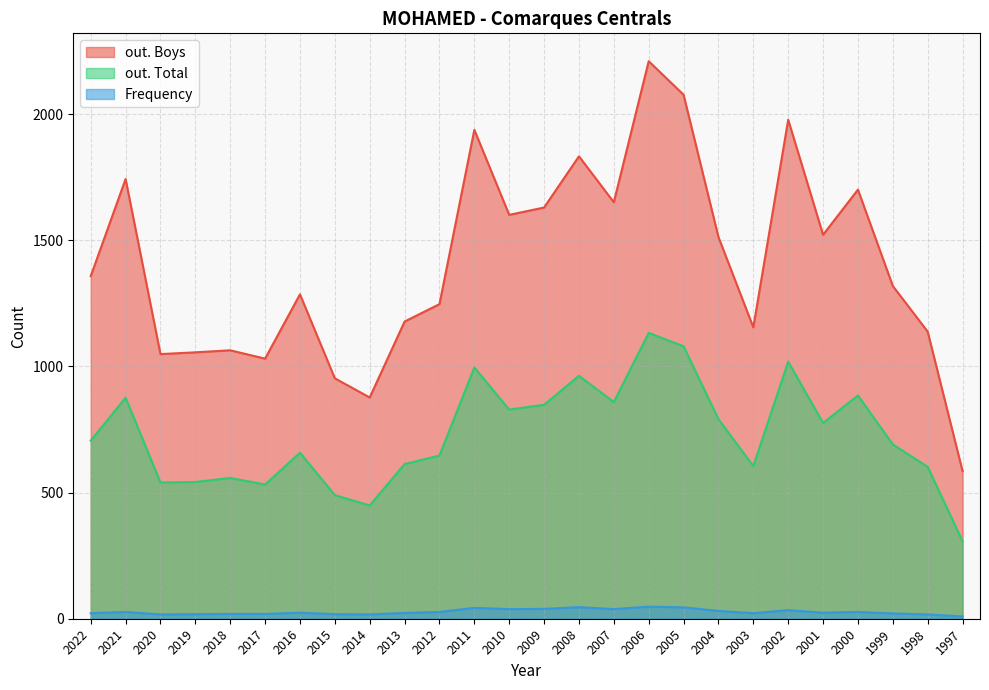

What is the maximum value shown in the chart?

2210